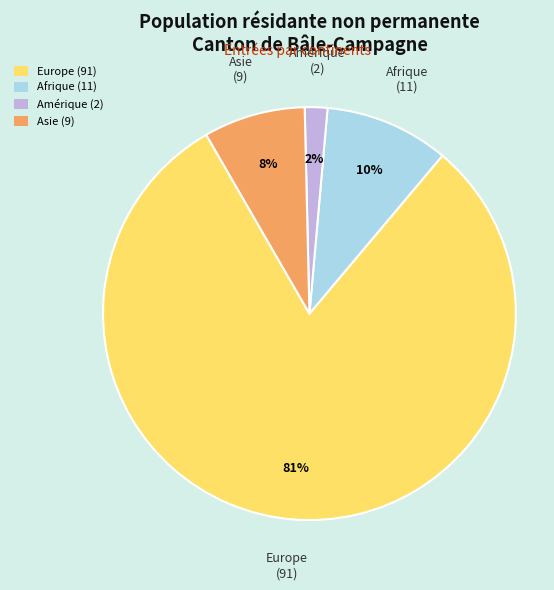

To the nearest percent, what is the average slice percentage?

25%